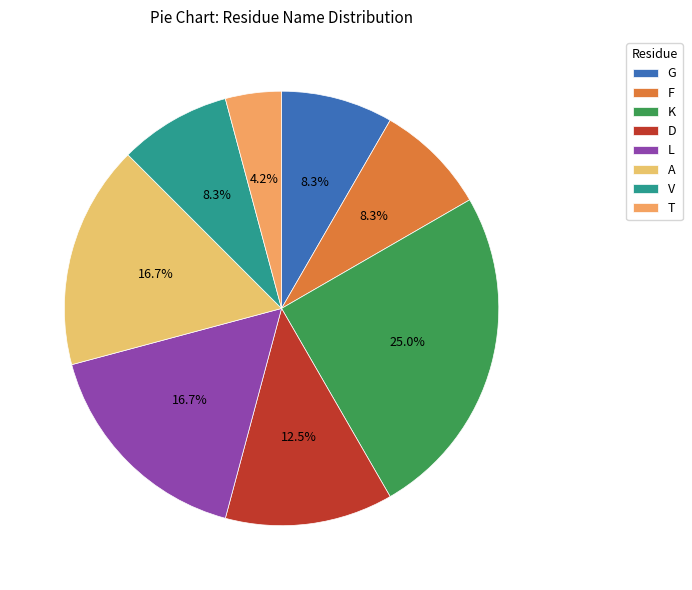

How many segments does this pie chart have?

8